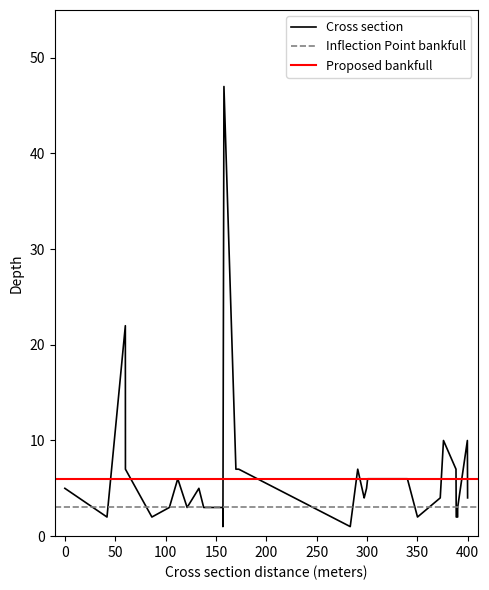

True or false: the data has more than 2 interior local peaks.

True